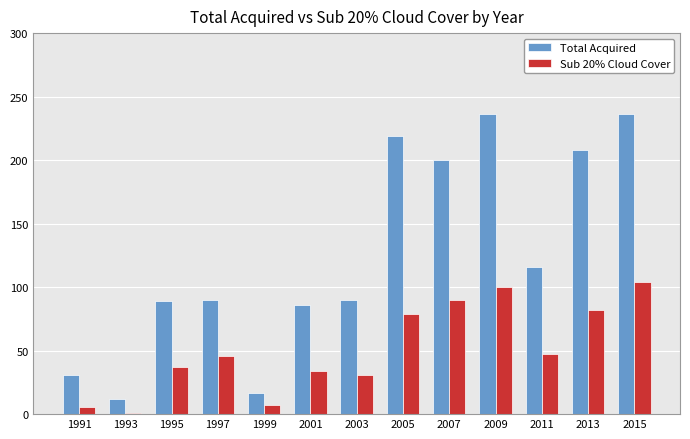

What is the total value across all series at 2009?

336